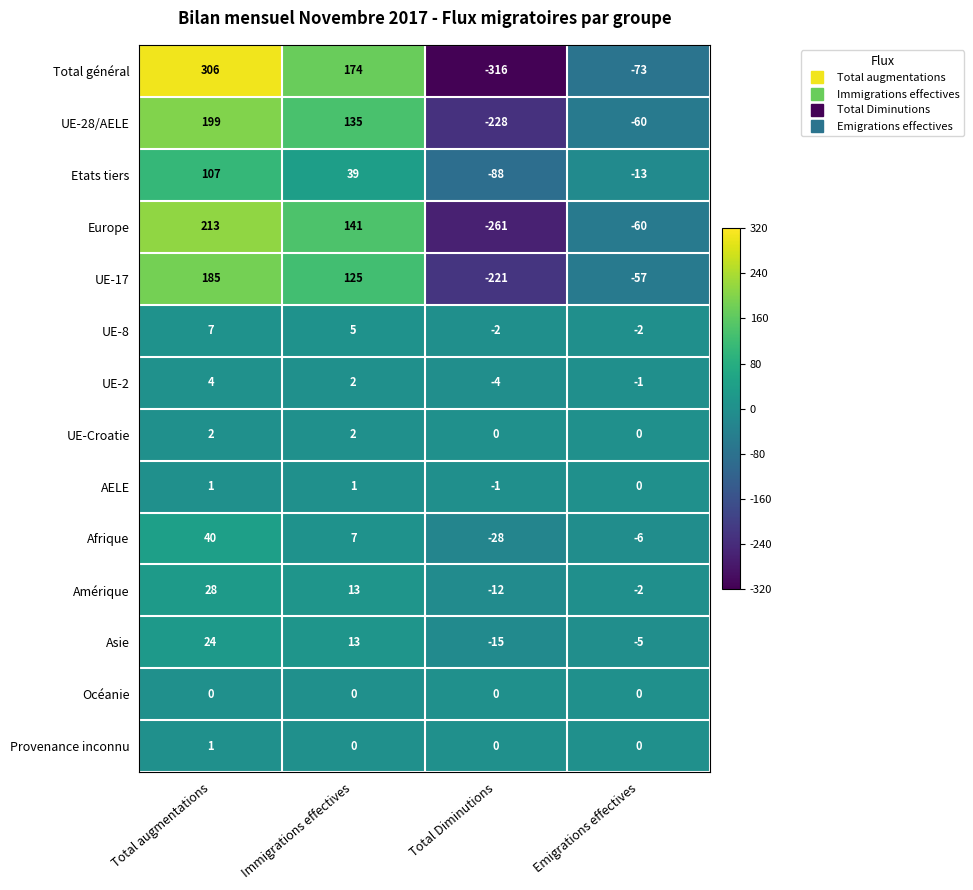

How many UE-8 values are between -2 and 7?

4